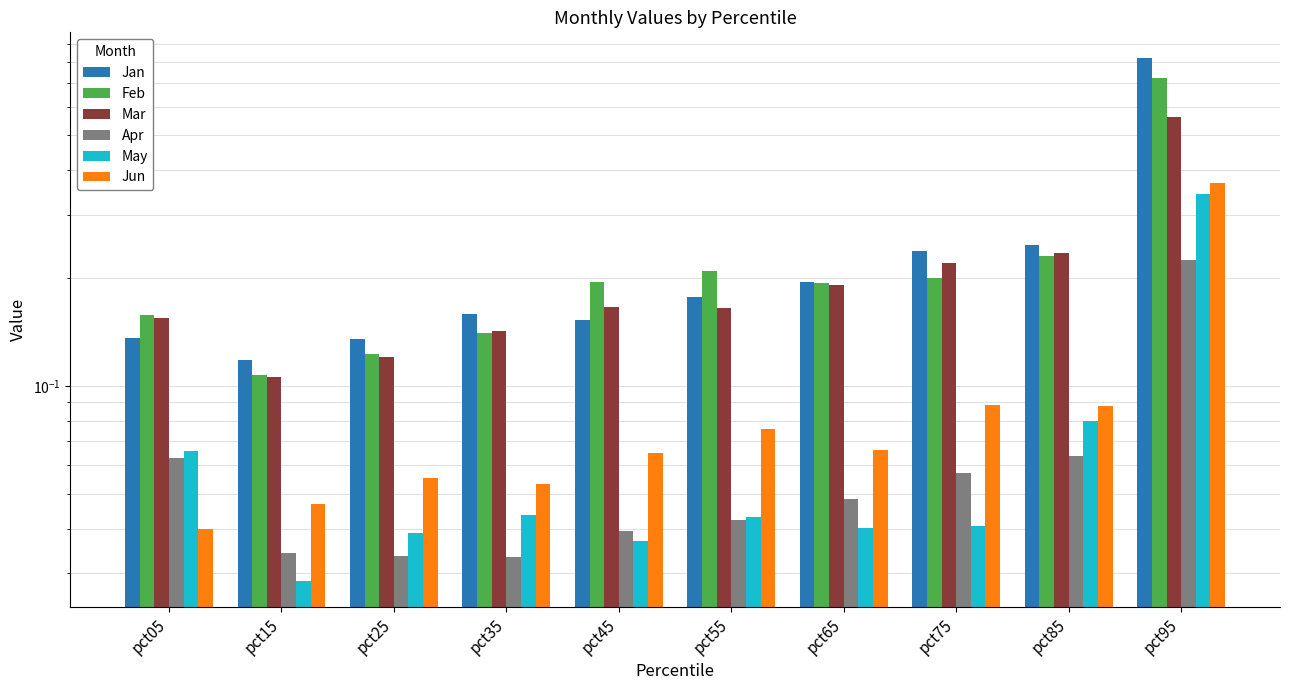

Count the number of data series in this chart.

6